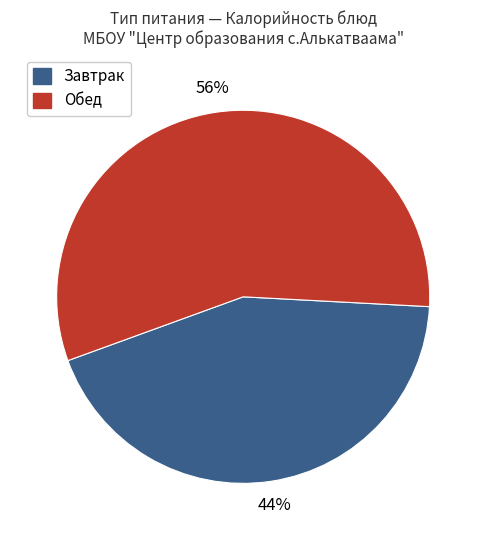

The Завтрак slice represents 29% of the pie. True or false?

False